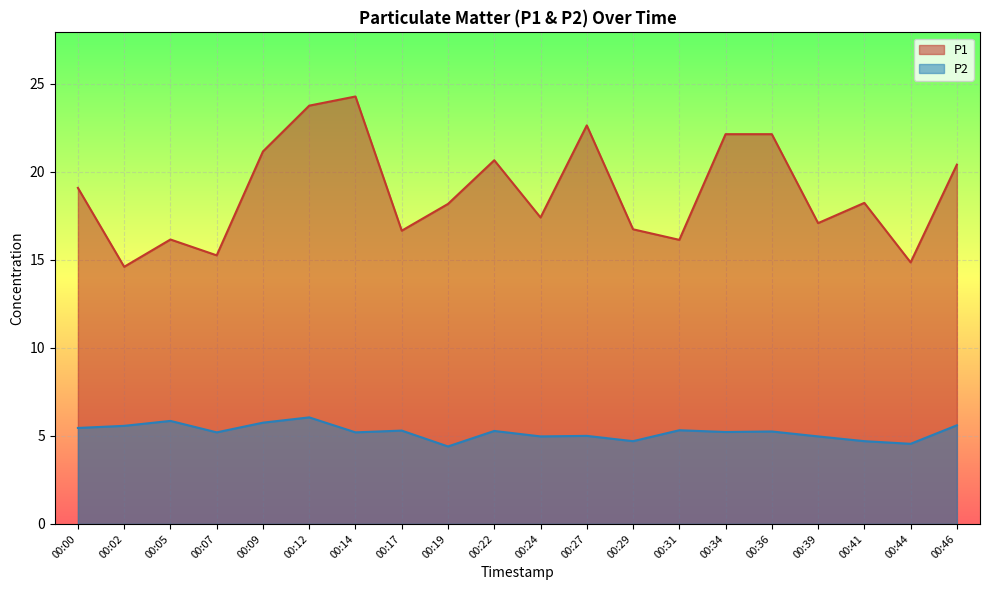

Reading left to right, extract all data points from this chart.

P1: 00:00=19.1	00:02=14.6	00:05=16.1	00:07=15.2	00:09=21.1	00:12=23.8	00:14=24.3	00:17=16.6	00:19=18.2	00:22=20.6	00:24=17.4	00:27=22.6	00:29=16.7	00:31=16.1	00:34=22.1	00:36=22.1	00:39=17.1	00:41=18.2	00:44=14.8	00:46=20.4
P2: 00:00=5.5	00:02=5.6	00:05=5.8	00:07=5.2	00:09=5.8	00:12=6.0	00:14=5.2	00:17=5.3	00:19=4.4	00:22=5.3	00:24=5.0	00:27=5.0	00:29=4.7	00:31=5.3	00:34=5.2	00:36=5.2	00:39=5.0	00:41=4.7	00:44=4.5	00:46=5.6